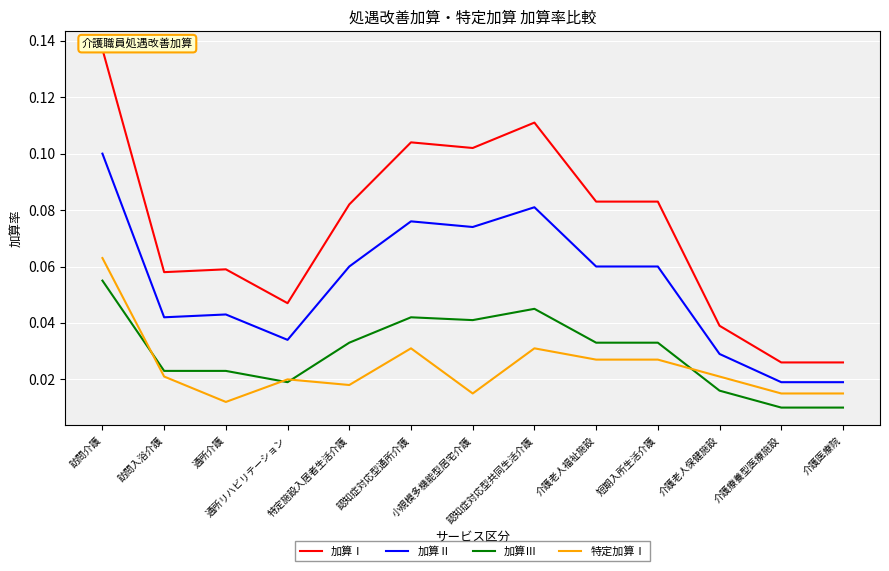

Is this an area chart (filled region under the line)?

No